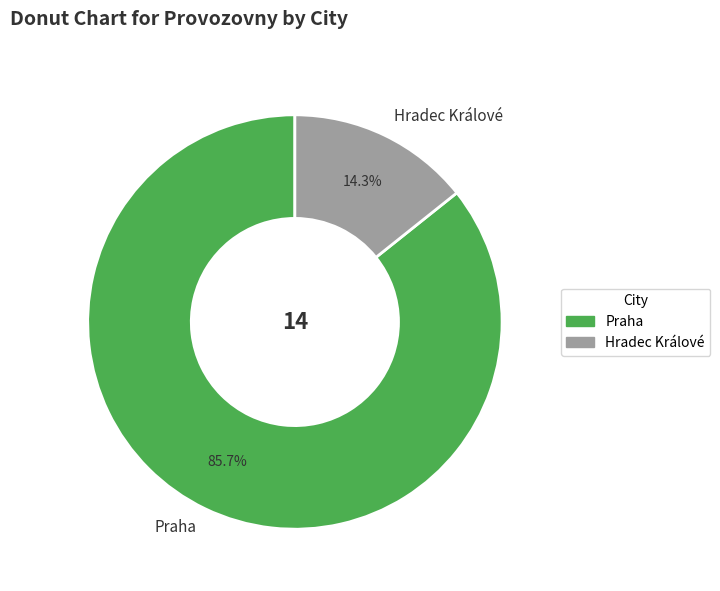

Rank the categories by value from highest to lowest.

Praha, Hradec Králové